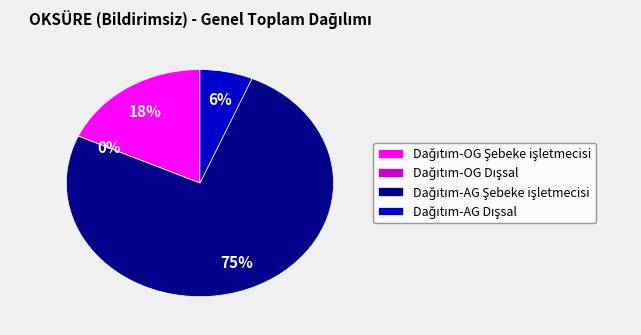

To the nearest percent, what is the average slice percentage?

25%